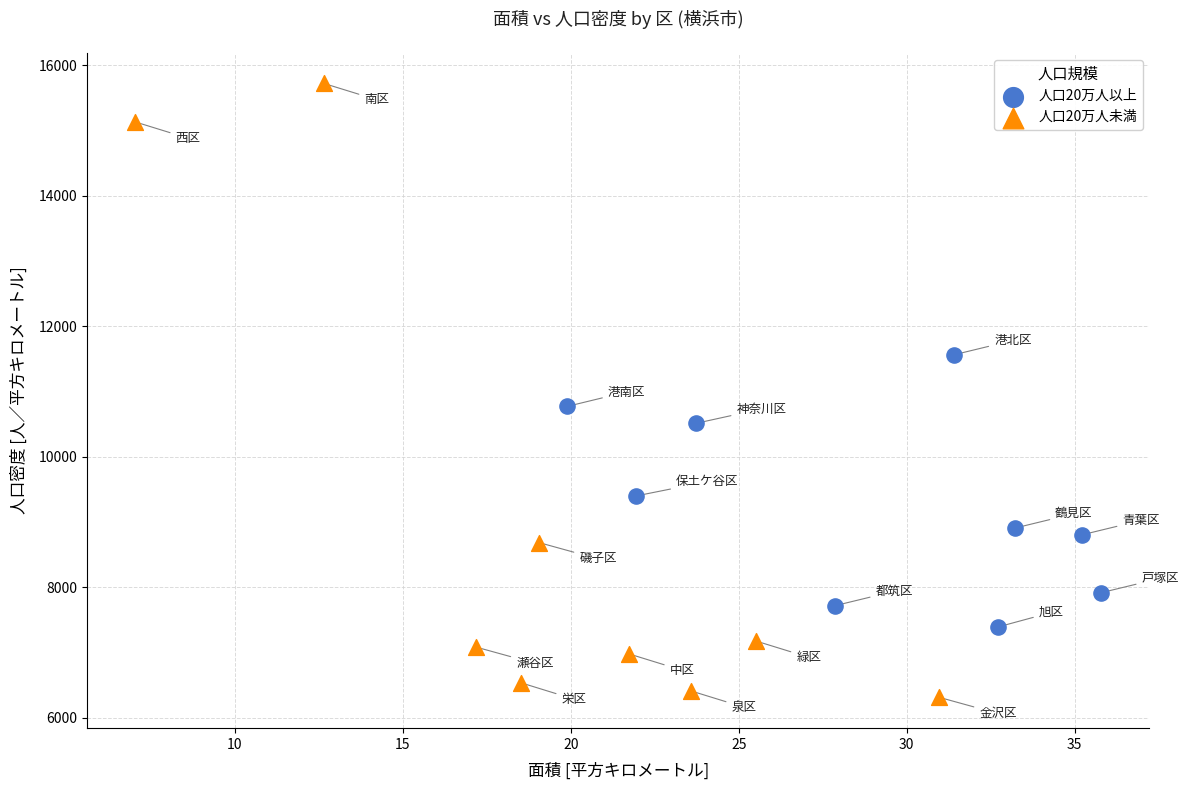

Which series reaches the minimum Y coordinate?

人口20万人未満